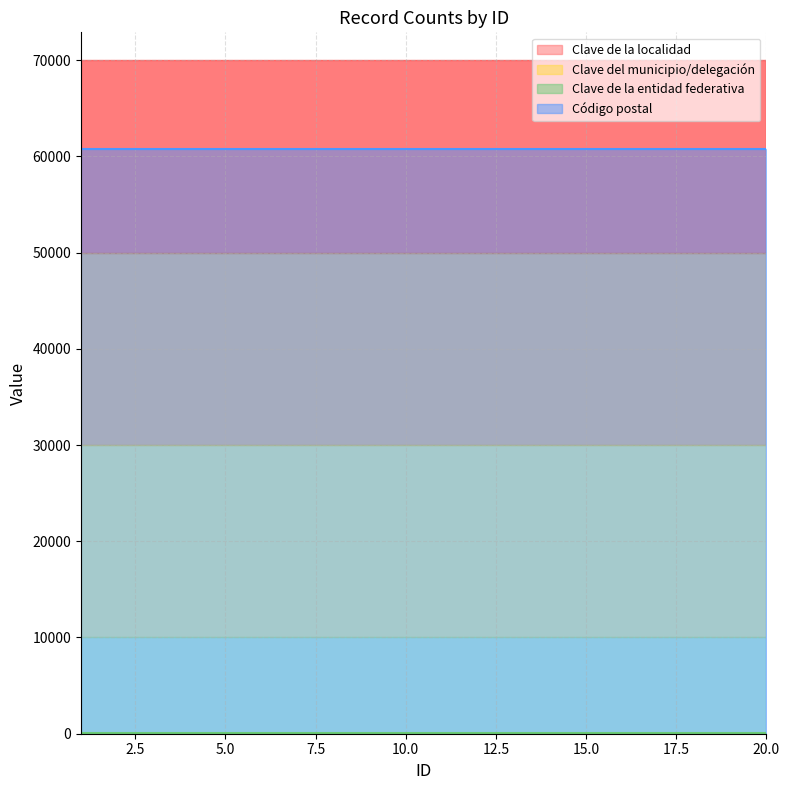

What is the value of the Clave de la localidad point at the 8th from the left?

6